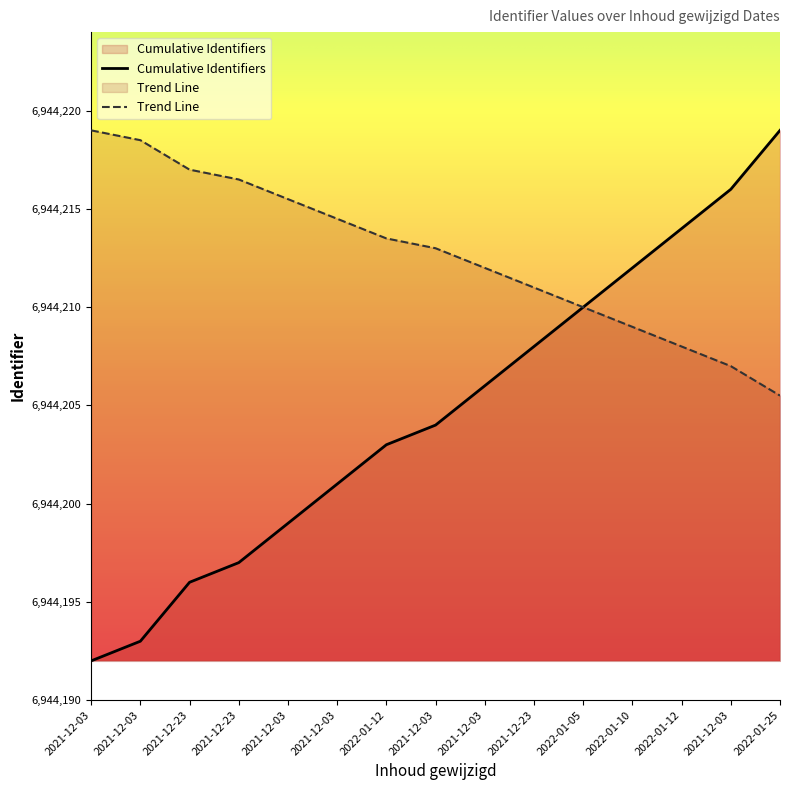

What is the change in value from 2021-12-03 to 2021-12-23?

-1.5